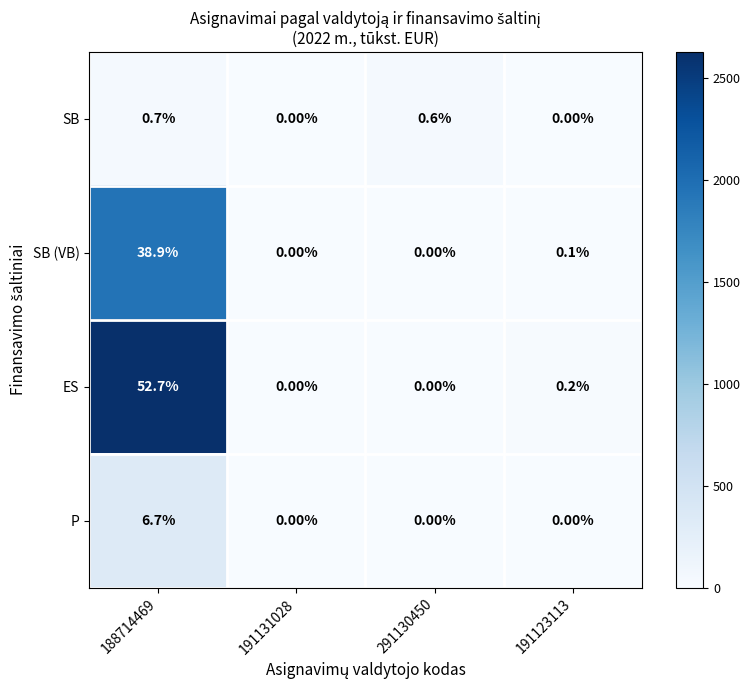

Between 188714469 and 291130450, which series saw the biggest shift?

ES